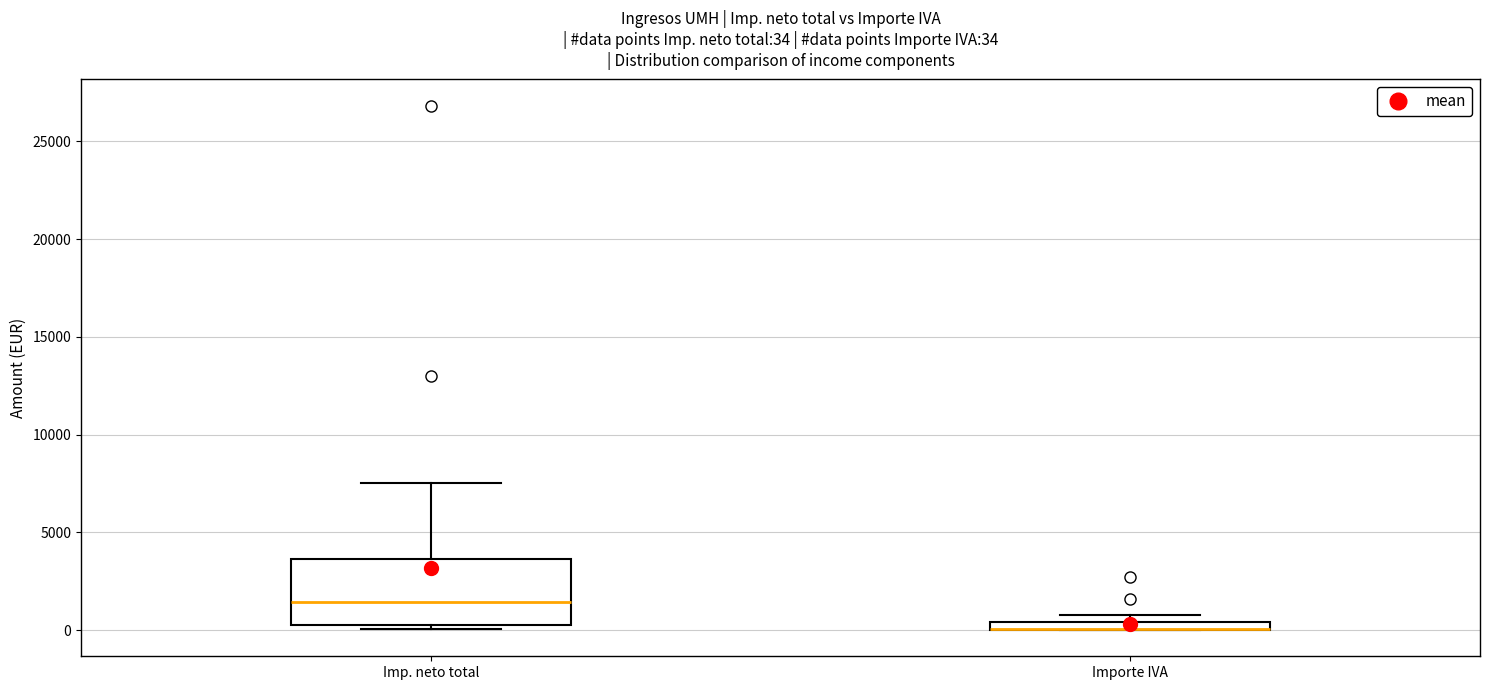

Which box is the tallest, from its lower edge to its upper edge?

Imp. neto total